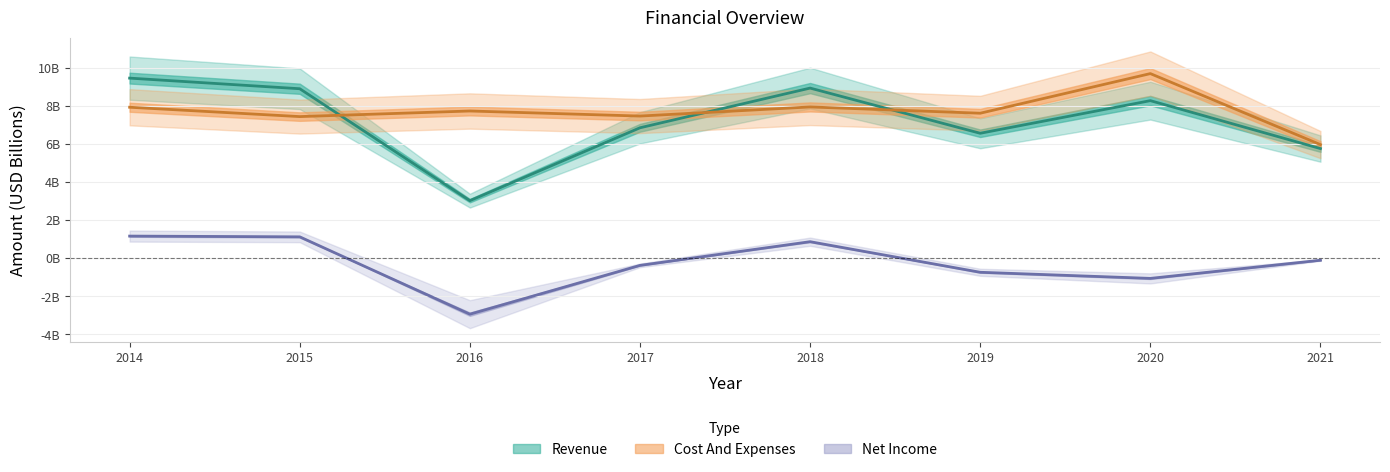

Reading left to right, extract all data points from this chart.

Revenue: 2014=9.4	2015=8.9	2016=3.0	2017=6.8	2018=8.9	2019=6.6	2020=8.3	2021=5.8
Cost And Expenses: 2014=7.9	2015=7.4	2016=7.7	2017=7.5	2018=7.9	2019=7.6	2020=9.7	2021=6.0
Net Income: 2014=1.2	2015=1.1	2016=-2.9	2017=-0.4	2018=0.9	2019=-0.7	2020=-1.1	2021=-0.1